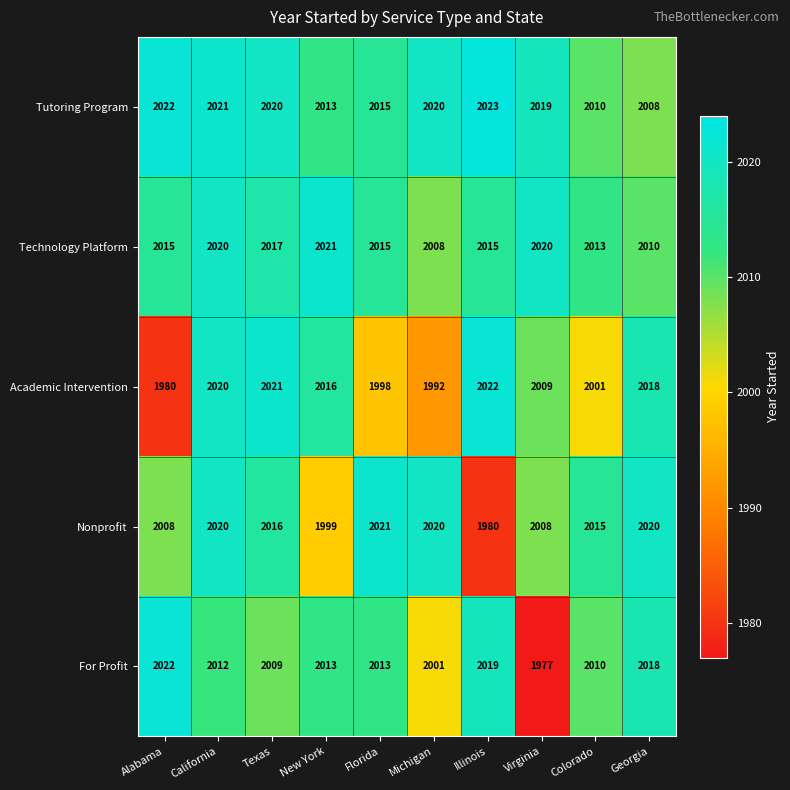

What is the minimum value shown in the chart?

1977